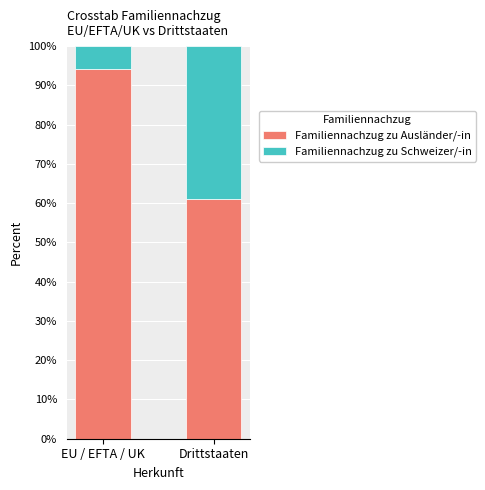

List the labels in order of Familiennachzug zu Ausländer/-in value, largest first.

EU / EFTA / UK, Drittstaaten